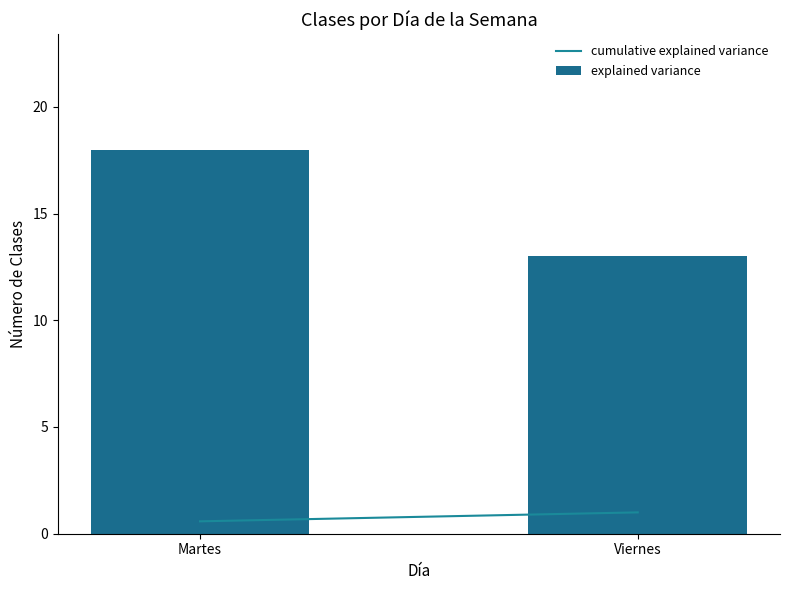

At which category does the chart reach its minimum across all series?

Viernes